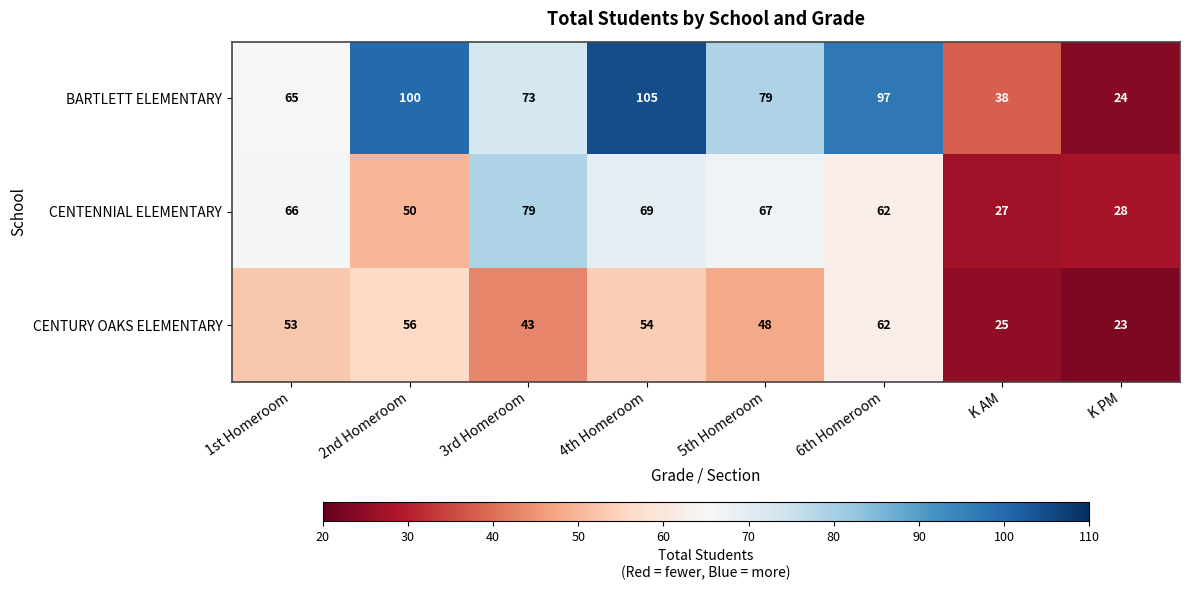

Rank the series by their average value, from lowest to highest.

CENTURY OAKS ELEMENTARY, CENTENNIAL ELEMENTARY, BARTLETT ELEMENTARY